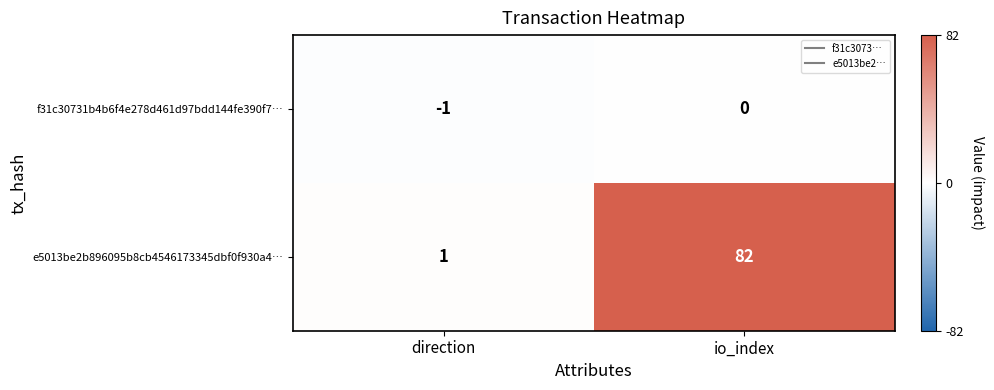

At which category does the chart reach its minimum across all series?

direction